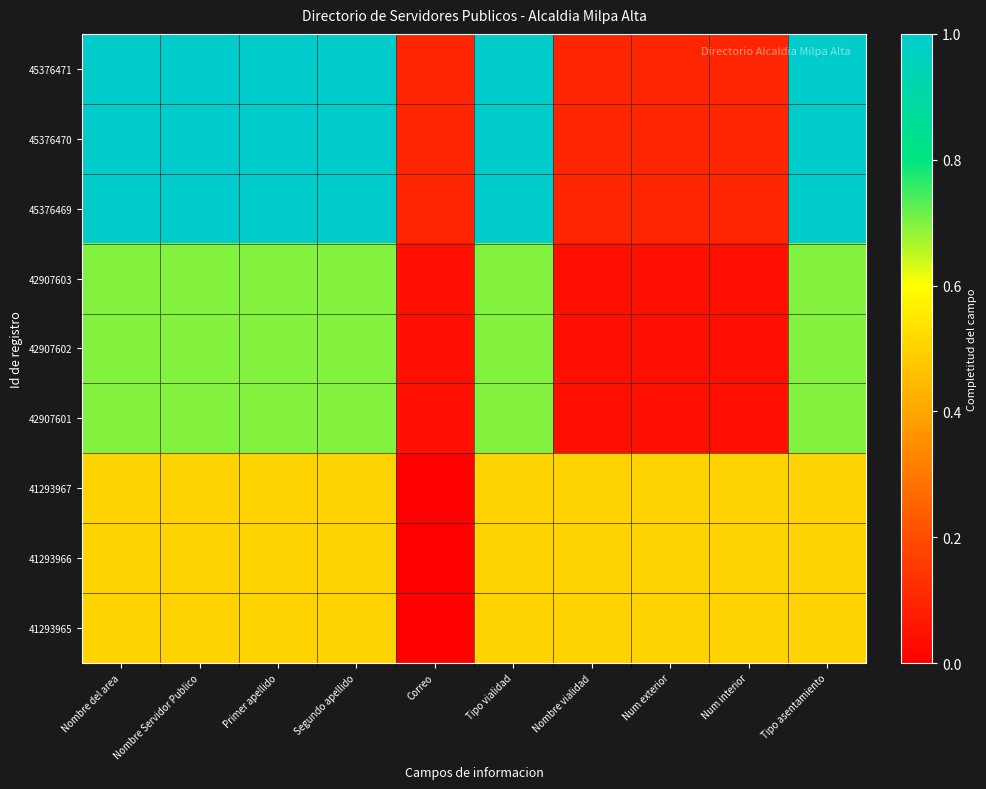

What is the spread (max minus min) of values at Primer apellido?

0.5